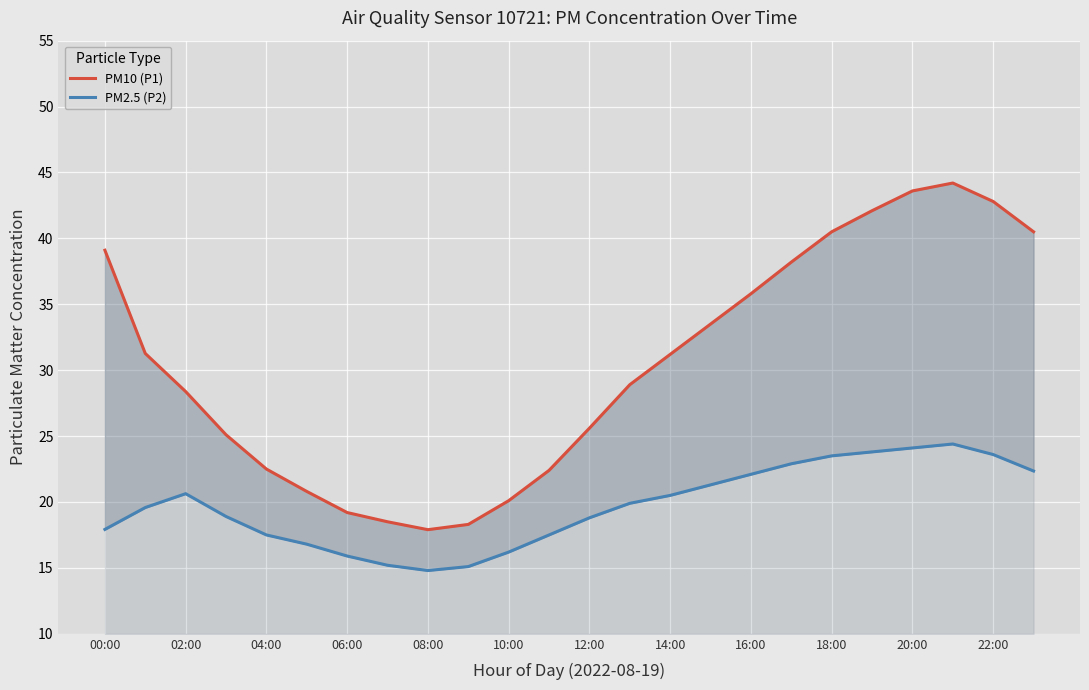

In PM10 (P1), how many points are higher than both neighbors (excluding endpoints)?

1